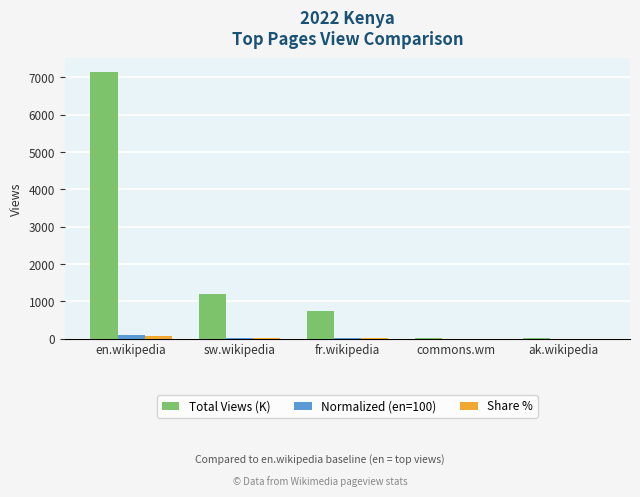

What is the total value across all series at sw.wikipedia?

1226.8